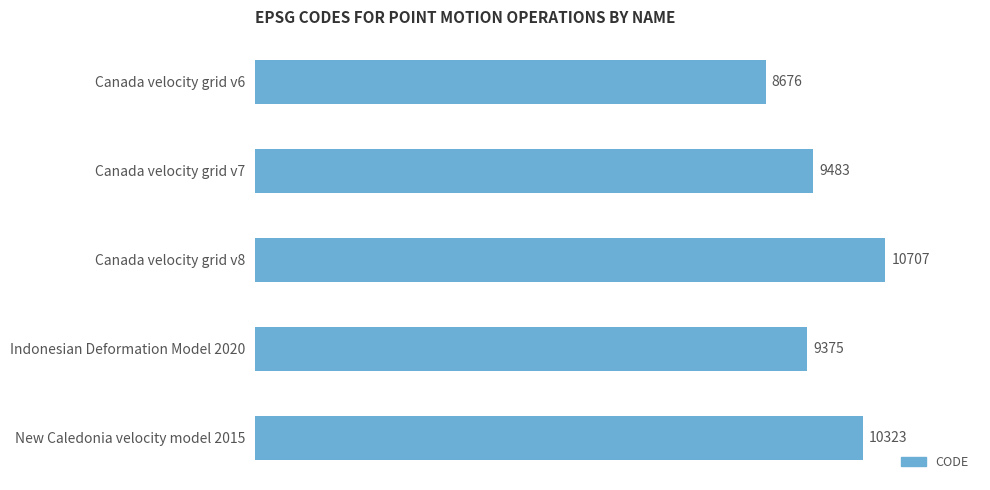

What is the difference between the maximum and minimum values?

2031